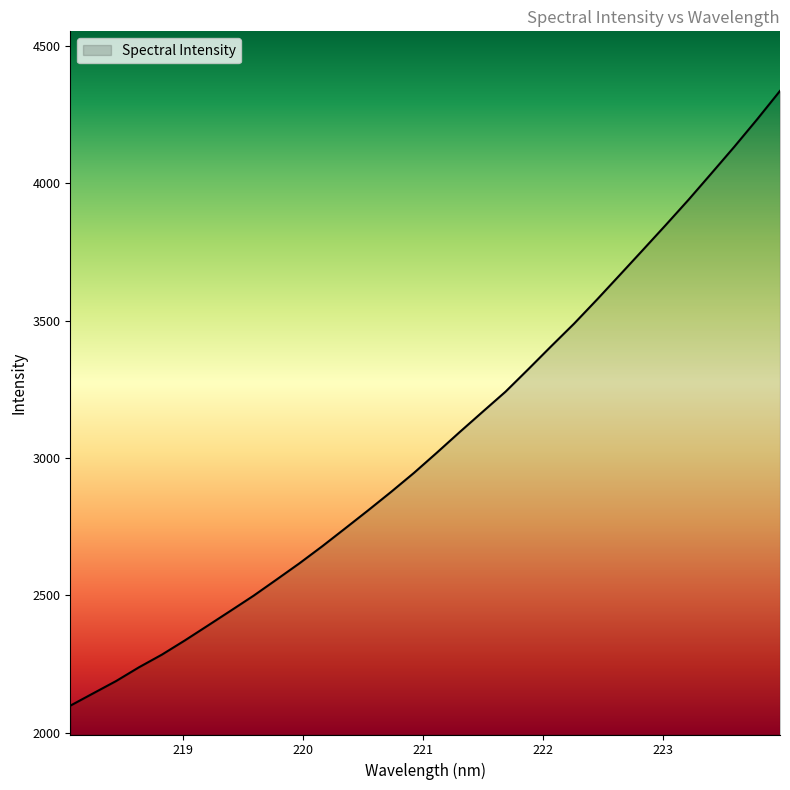

What is the minimum value shown in the chart?

2098.2